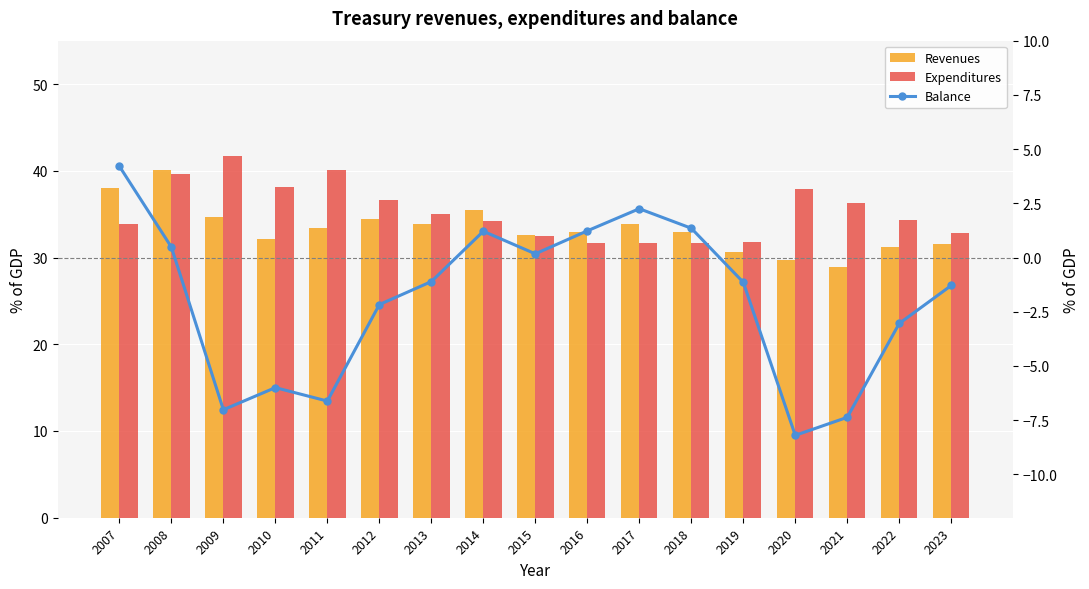

How many values in the Expenditures series exceed 34?

10